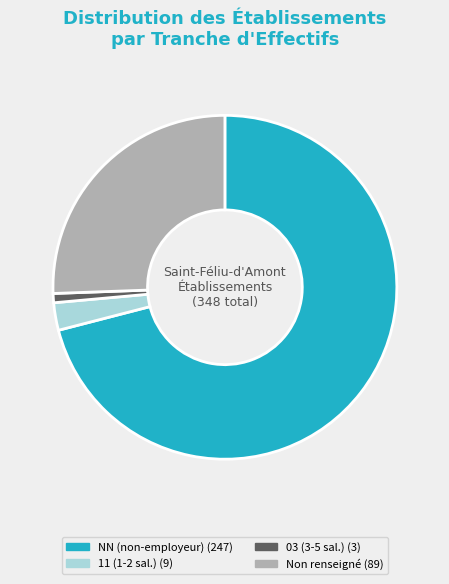

Is there any slice that represents more than half of the pie?

Yes